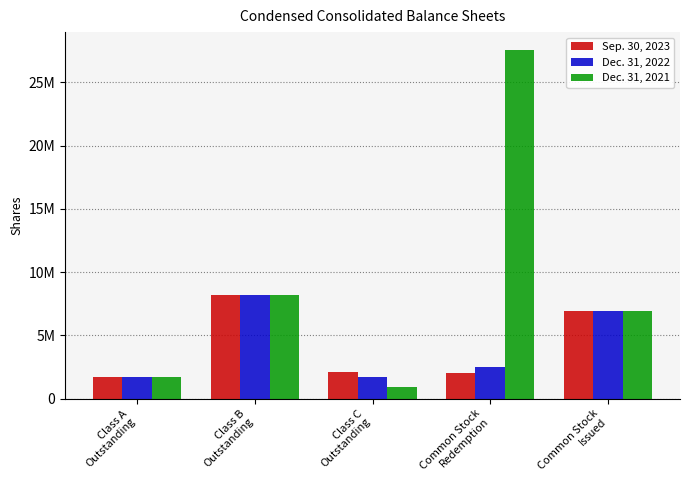

Does the chart contain stacked bars?

No